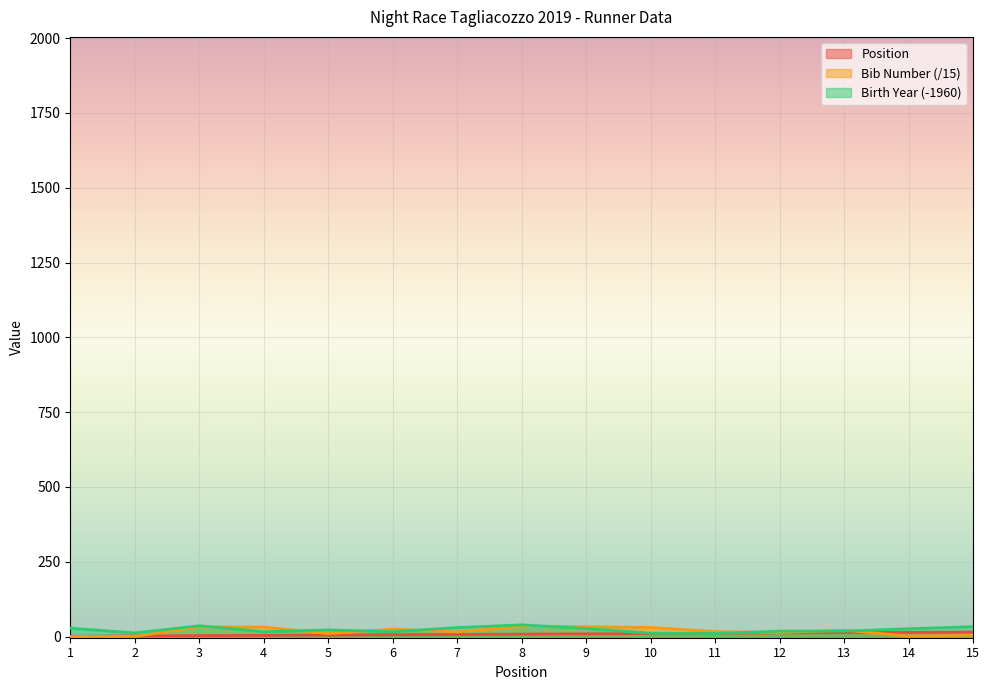

Rank the categories by Bib Number value from lowest to highest.

1, 2, 14, 15, 5, 12, 7, 11, 13, 6, 10, 4, 3, 9, 8